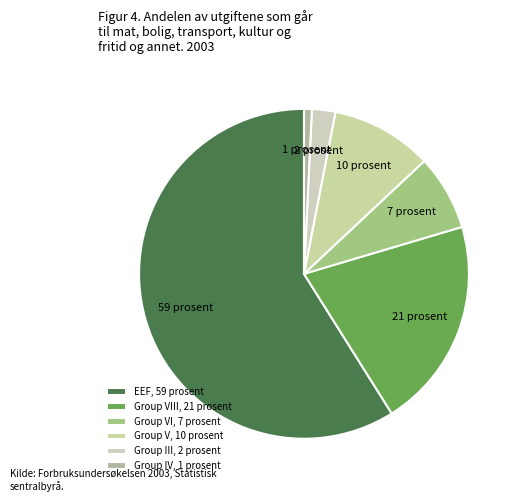

Count the number of slices in the pie.

6